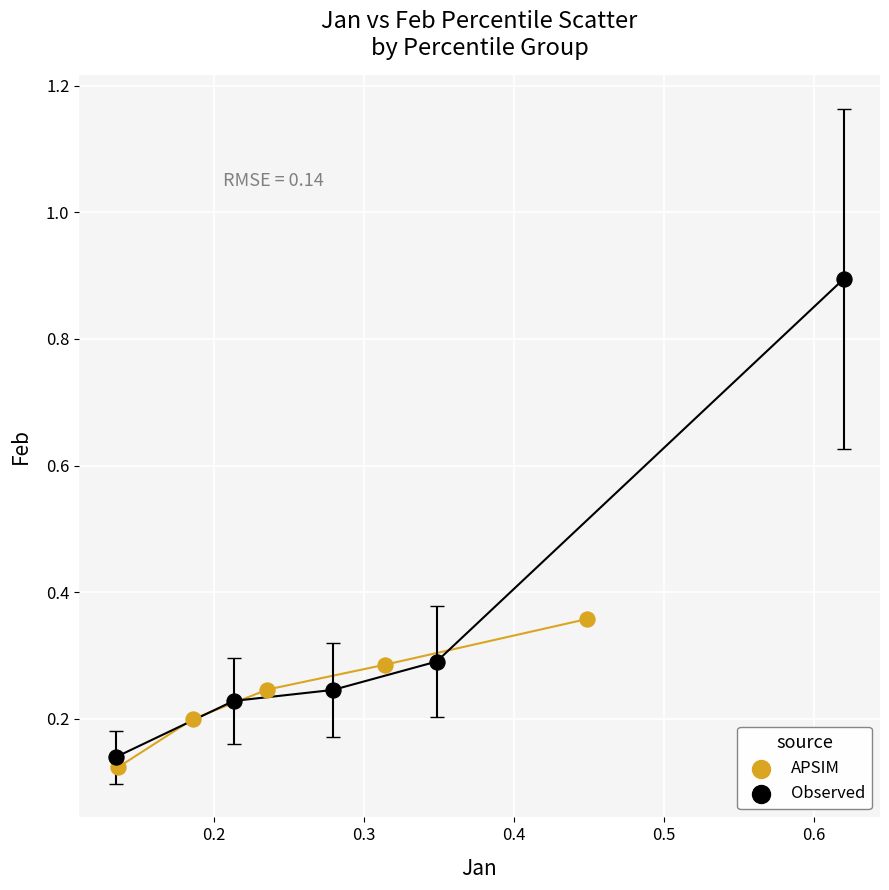

Which series contains the lowest Y value?

APSIM